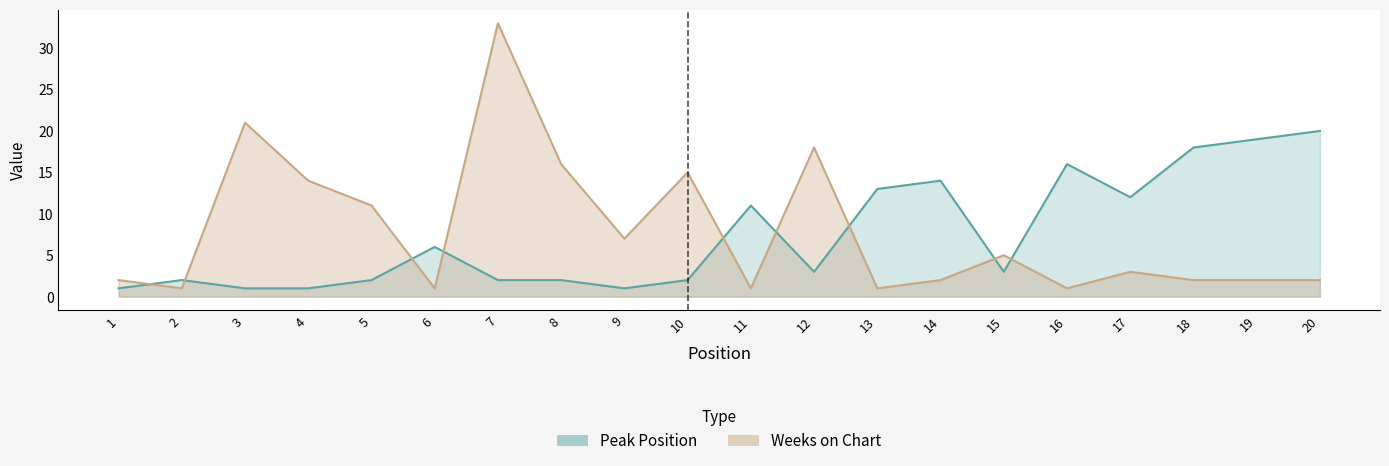

Reading right to left, list all the values displayed in this chart.

Peak Position: 20	19	18	12	16	3	14	13	3	11	2	1	2	2	6	2	1	1	2	1
Weeks on Chart: 2	2	2	3	1	5	2	1	18	1	15	7	16	33	1	11	14	21	1	2